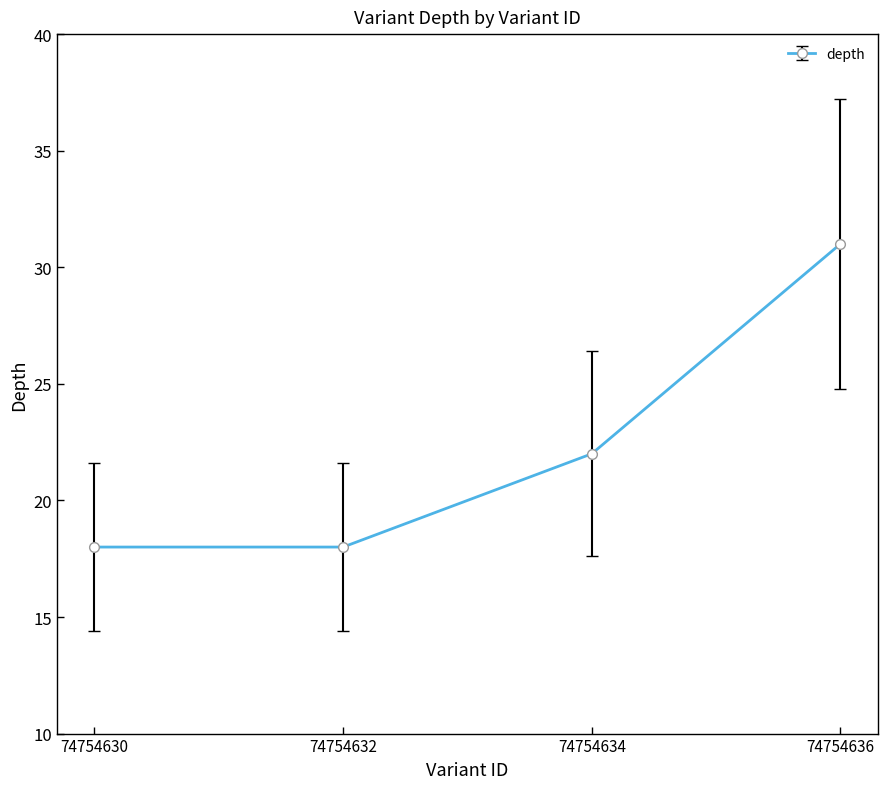

Is it true that the value at 74754630 is 18?

True